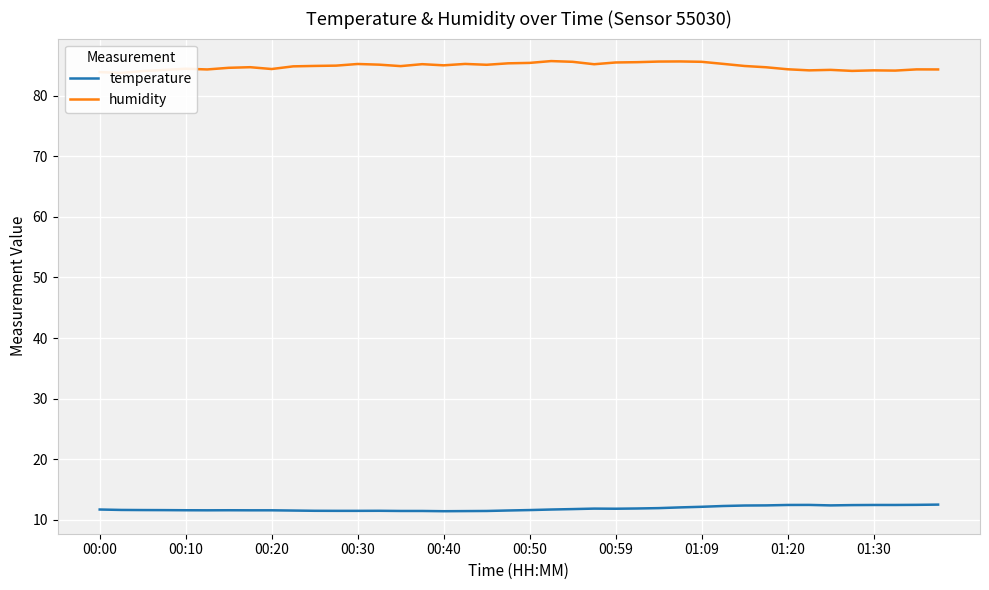

What is the minimum value for temperature?

11.4